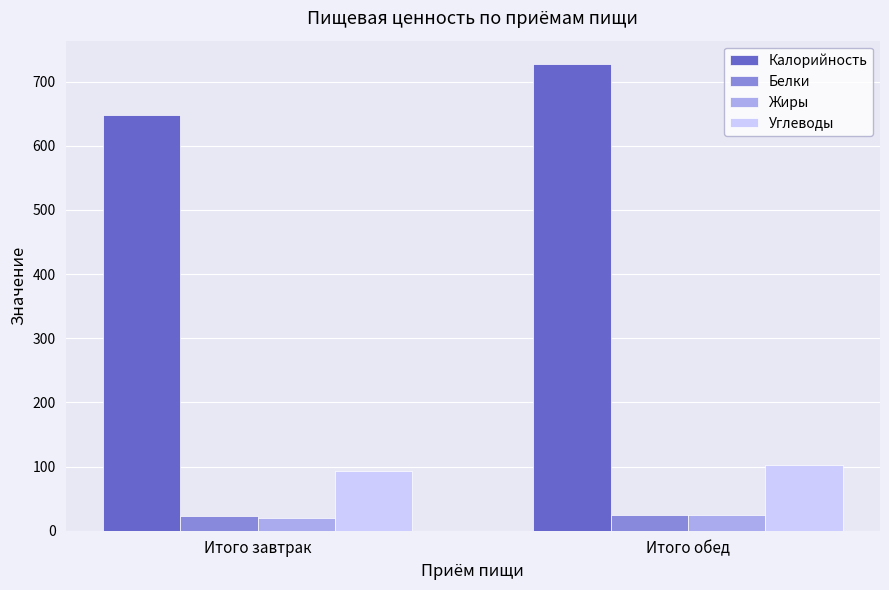

How many data points in Калорийность are less than 727?

1